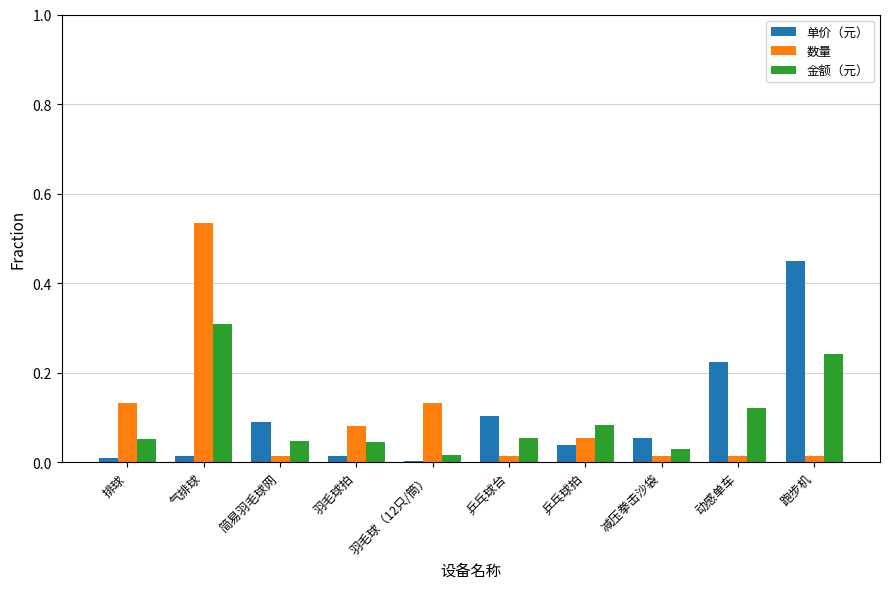

At 羽毛球拍, list the series in order from smallest to largest.

单价（元）, 金额（元）, 数量